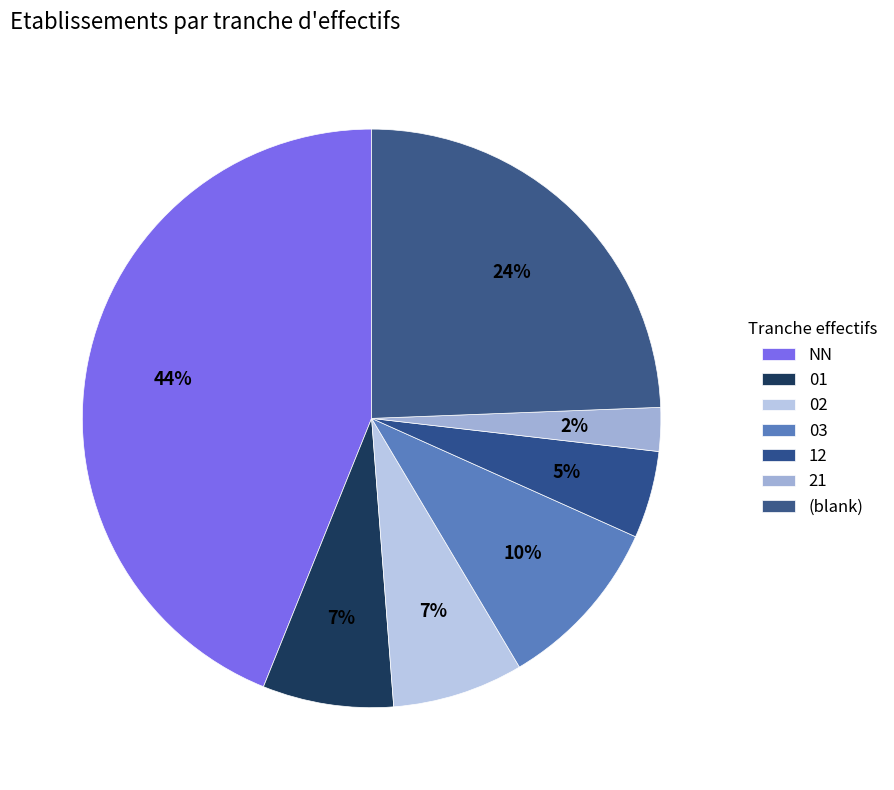

How many segments does this pie chart have?

7